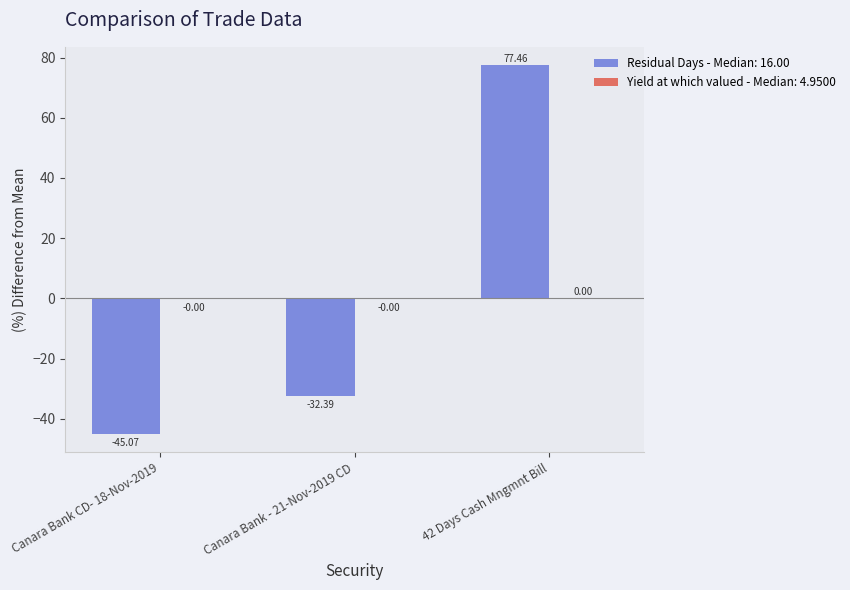

At which category is the sum across all series the highest?

42 Days Cash Mngmnt Bill